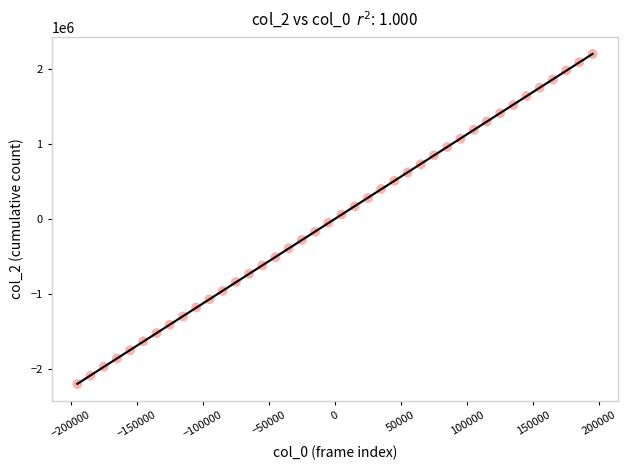

What is the range of X values (max minus min)?

390000.0